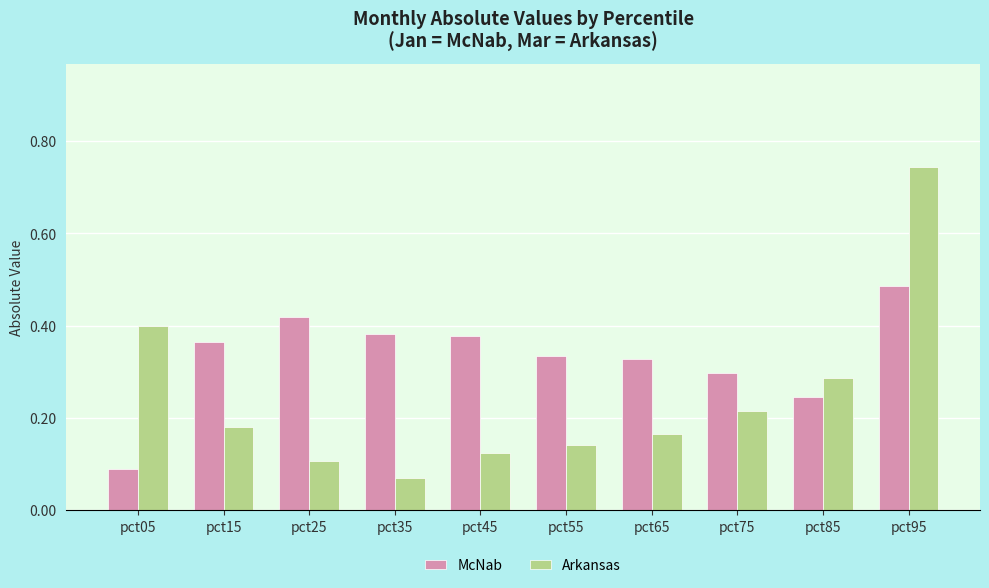

Rank the categories by Arkansas value from lowest to highest.

pct35, pct25, pct45, pct55, pct65, pct15, pct75, pct85, pct05, pct95